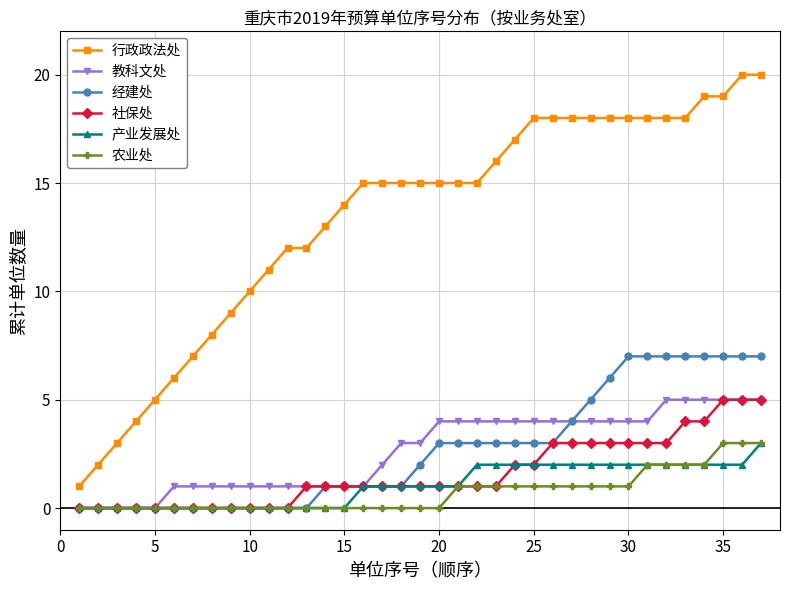

Count the number of data series in this chart.

6